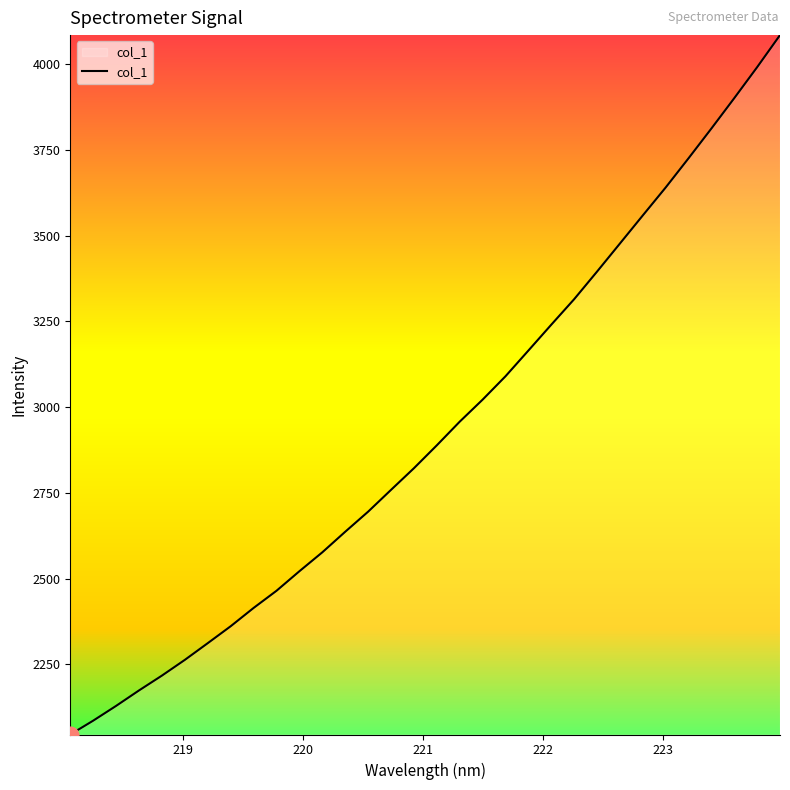

What is the maximum value shown in the chart?

4084.2